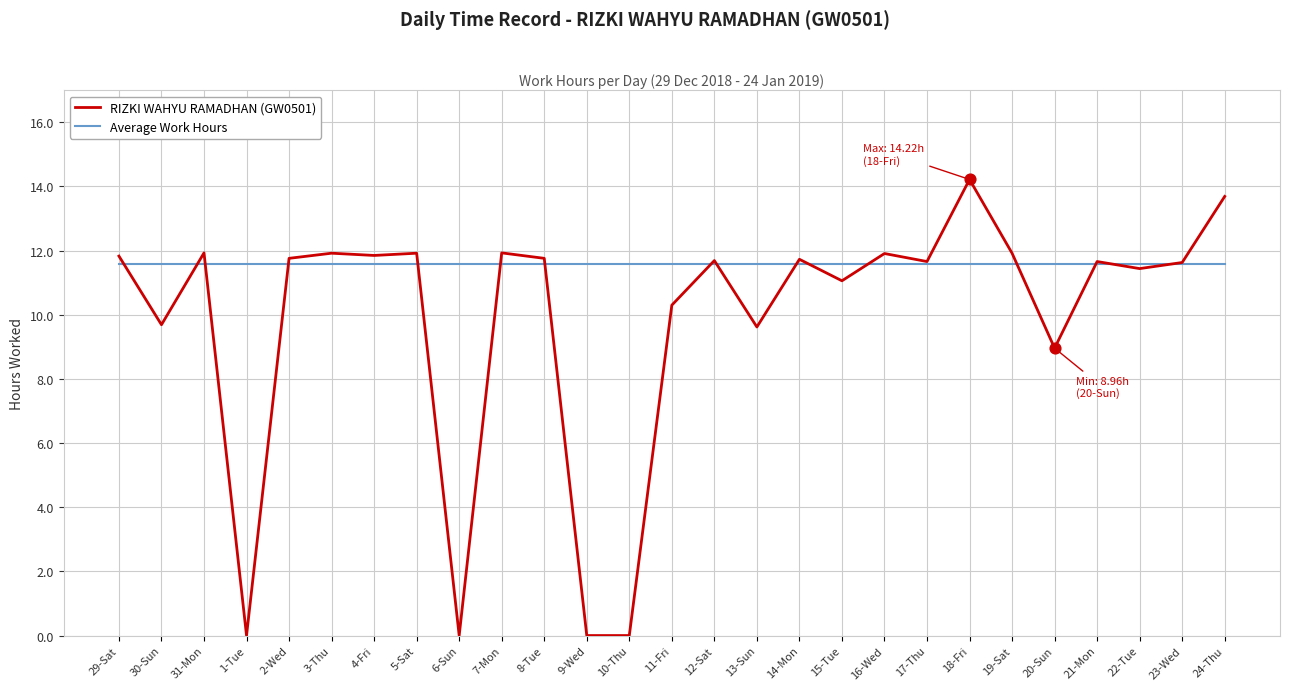

Which series has the largest range (max minus min)?

RIZKI WAHYU RAMADHAN (GW0501)